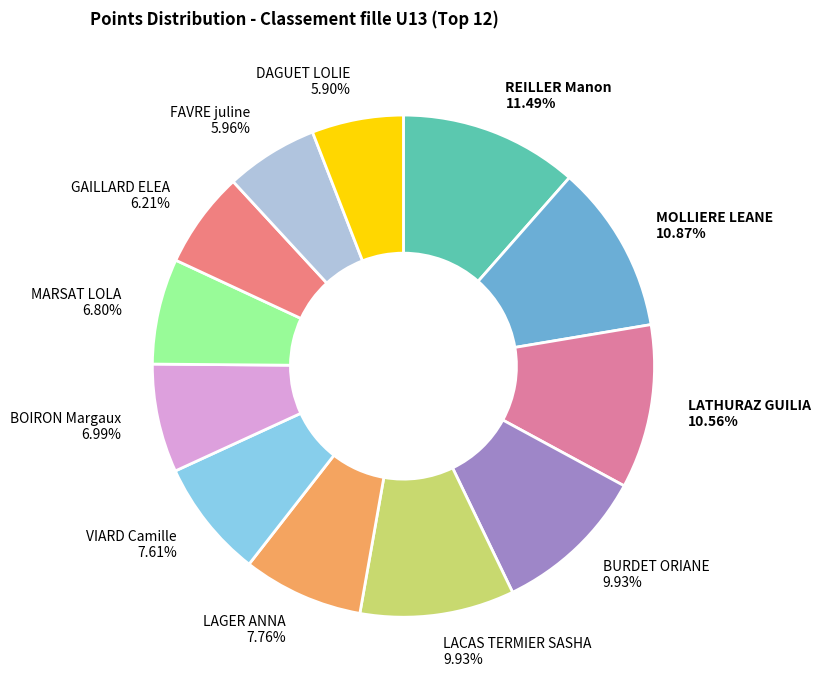

To the nearest percent, what is the average slice percentage?

8%